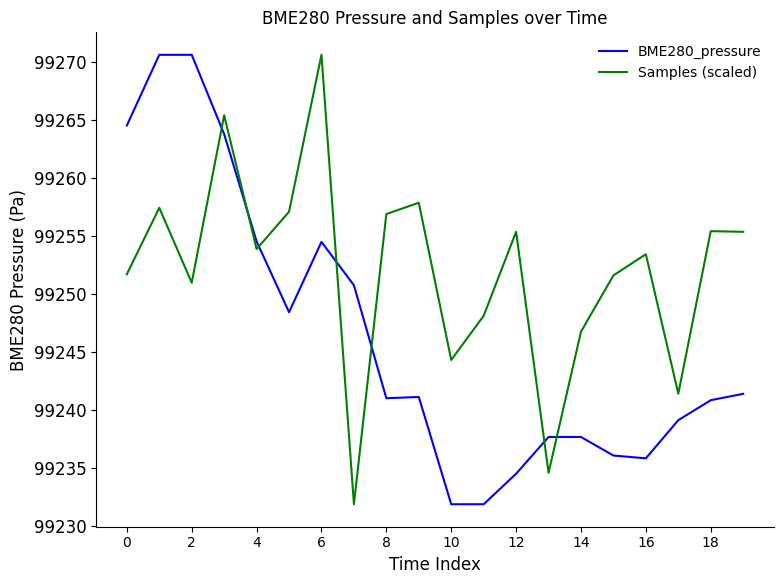

What is the minimum value shown in the chart?

99231.9